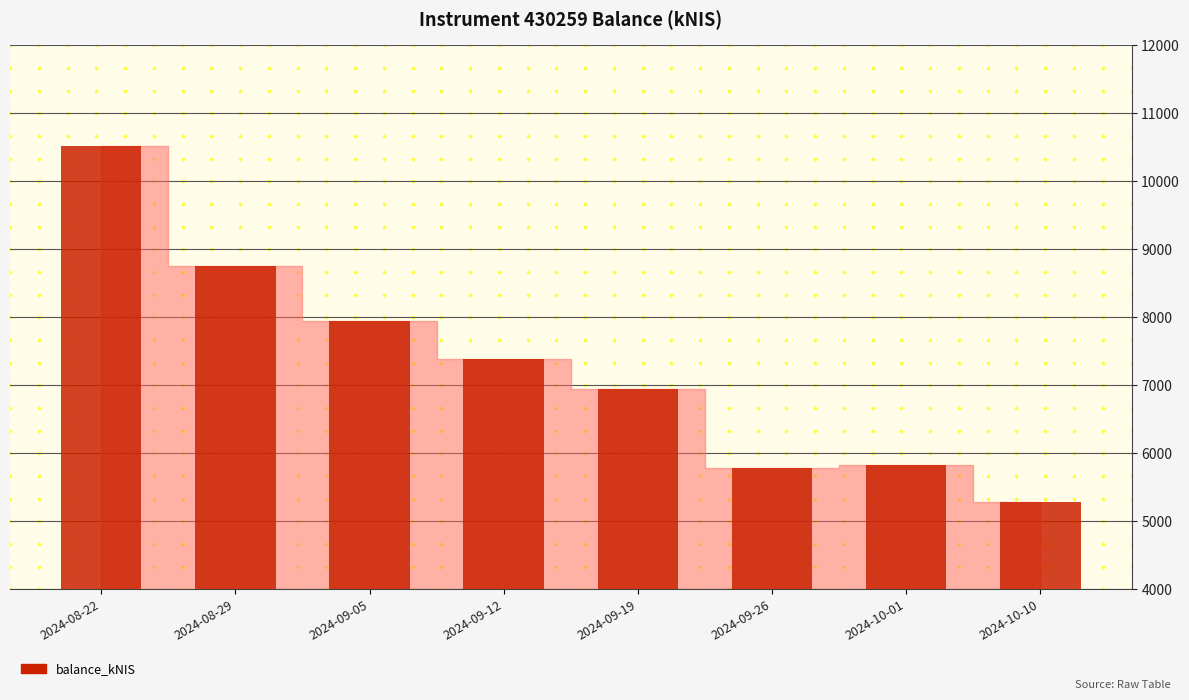

What is the label of the 6th bar from the right?

2024-09-05